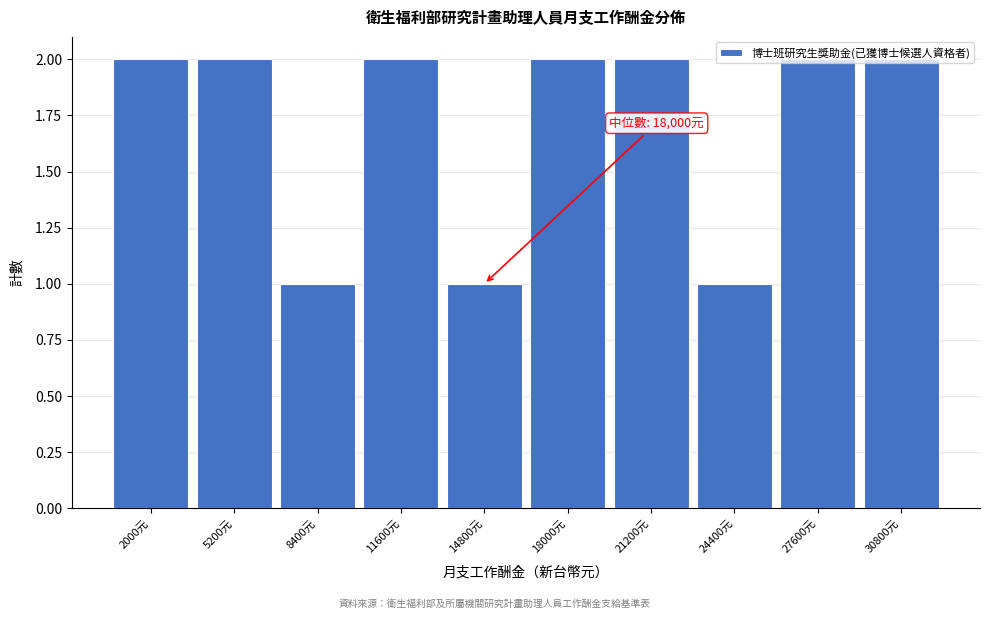

The value at 5200元 is 2. True or false?

True